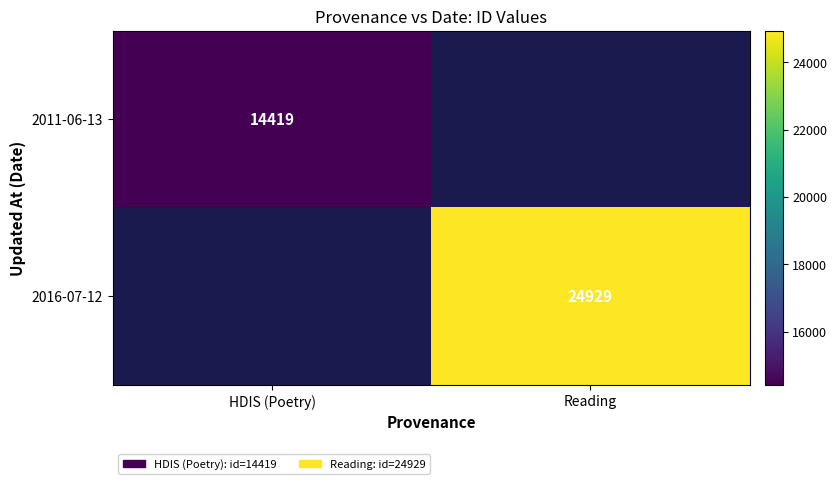

The value of 2011-06-13 at HDIS (Poetry) is 23674. True or false?

False